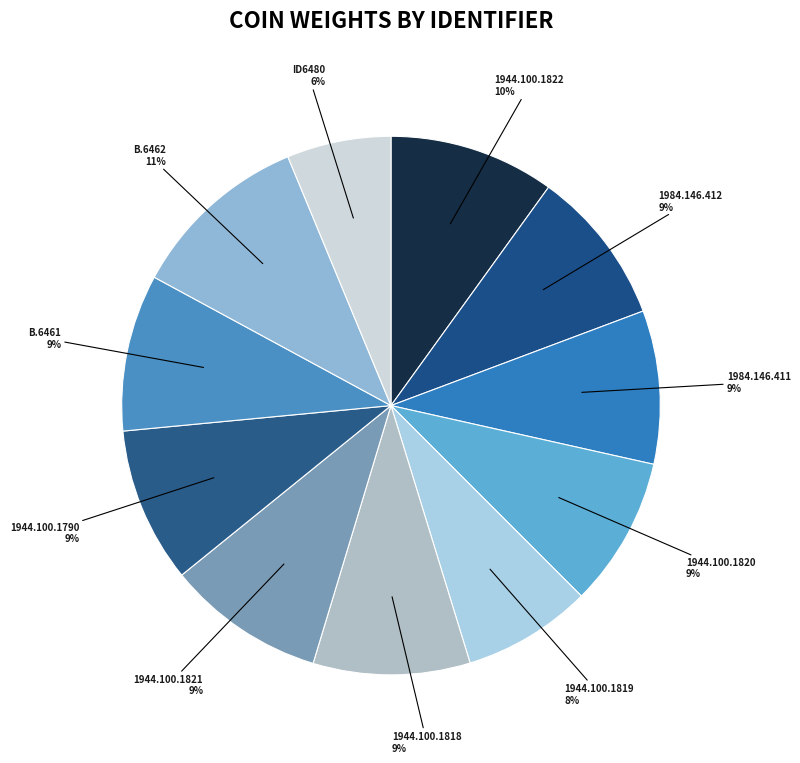

What is the largest slice in the pie chart?

B.6462